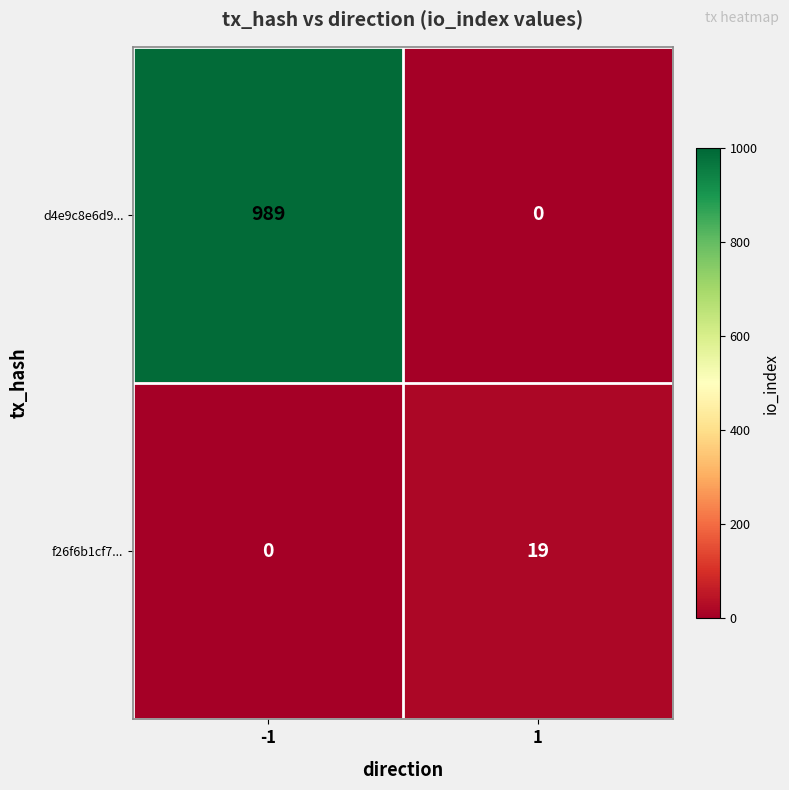

Rank the series by their average value, from highest to lowest.

d4e9c8e6d9..., f26f6b1cf7...